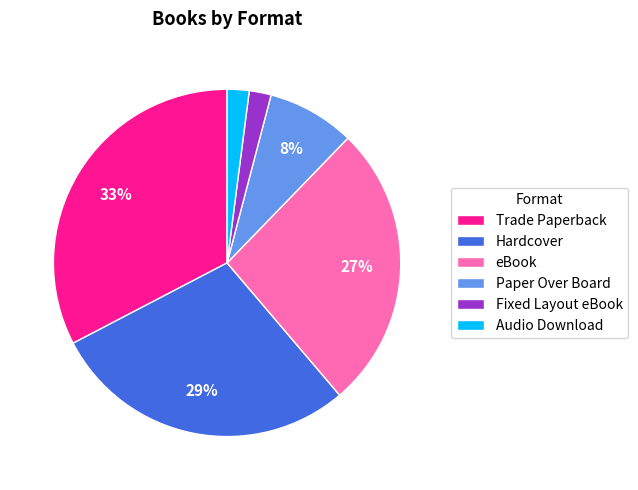

What is the largest slice in the pie chart?

Trade Paperback